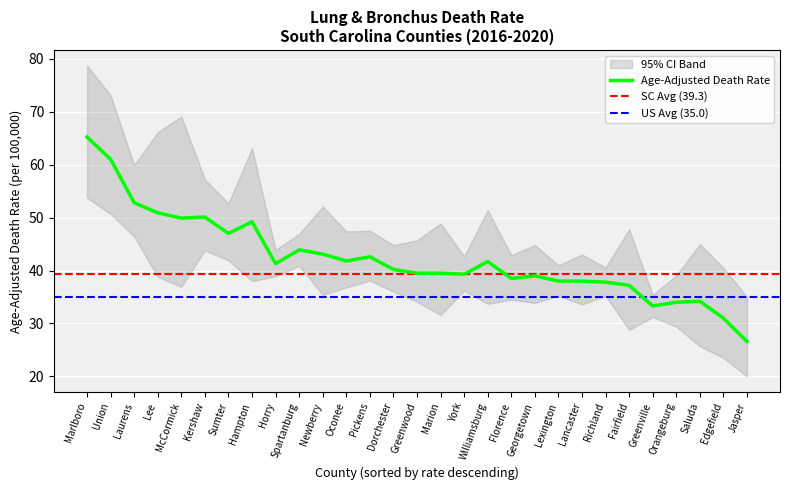

What is the minimum value for Lower CI (Rate)?

20.0